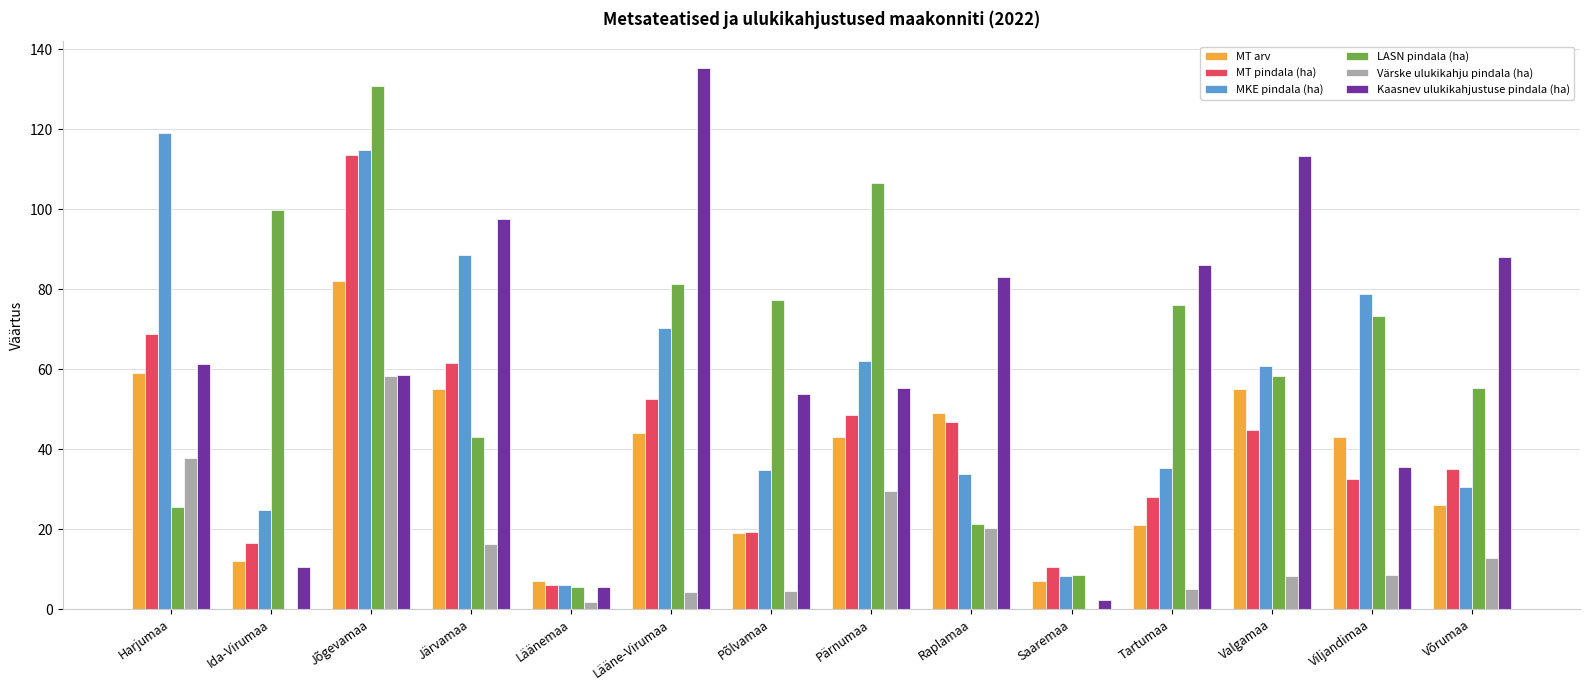

How many data points in Kaasnev ulukikahjustuse pindala (ha) are above 61?

7